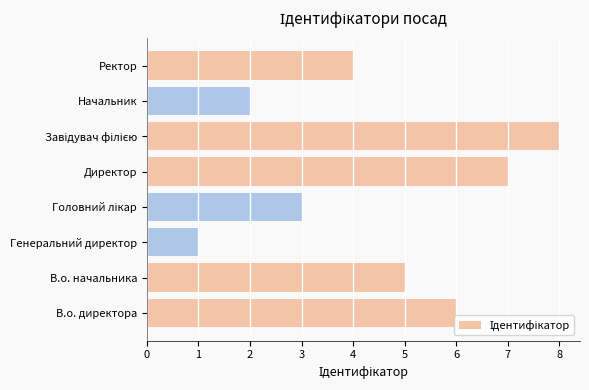

What is the difference between the maximum and minimum values?

7